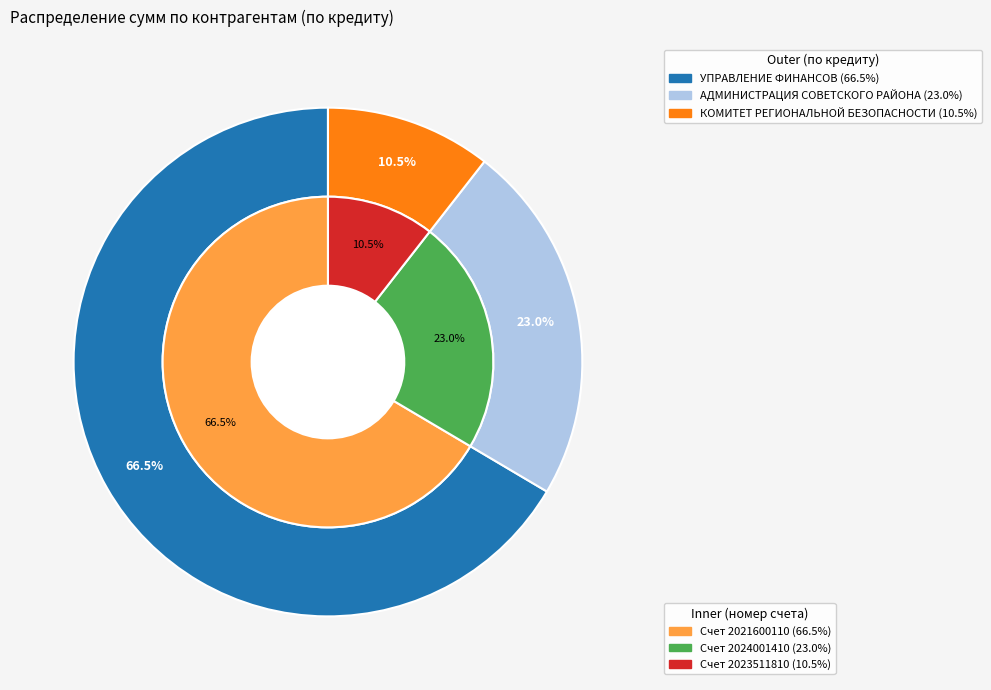

Is the sum of УПРАВЛЕНИЕ ФИНАНСОВ АДМИНИСТРАЦИИ СОВЕТСКОГО РАЙОНА and КОМИТЕТ РЕГИОНАЛЬНОЙ БЕЗОПАСНОСТИ КУРСКОЙ ОБЛАСТИ greater than half?

Yes